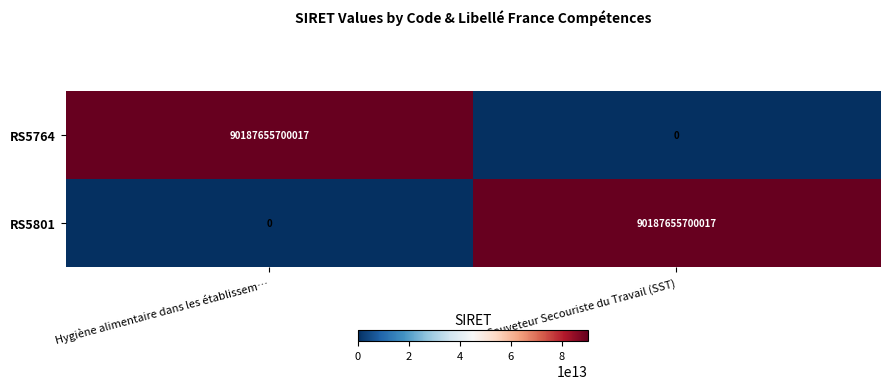

At Hygiène alimentaire dans les établissem…, list the series in order from largest to smallest.

RS5764, RS5801